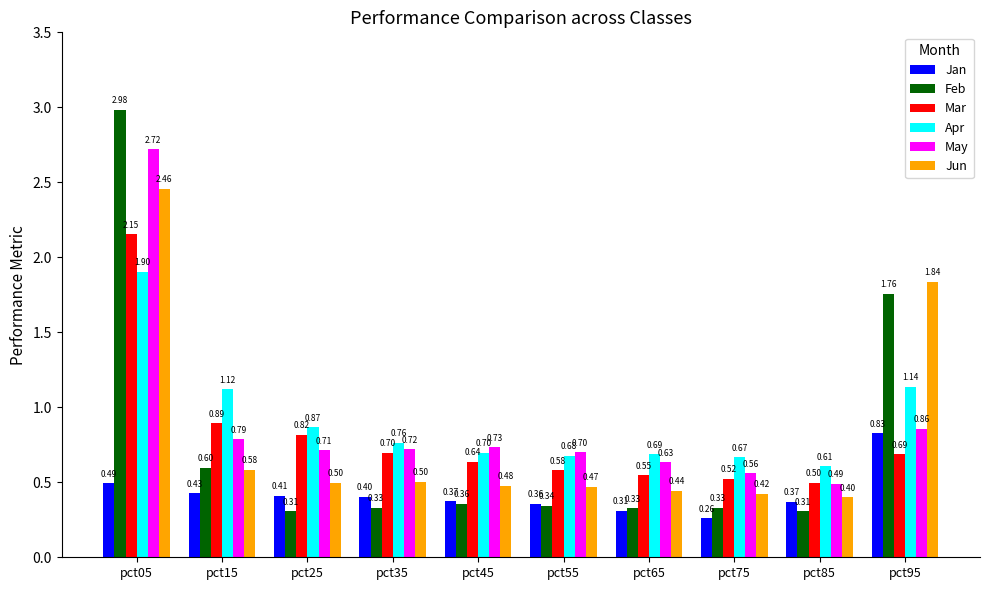

What is the total value across all series at pct75?

2.8